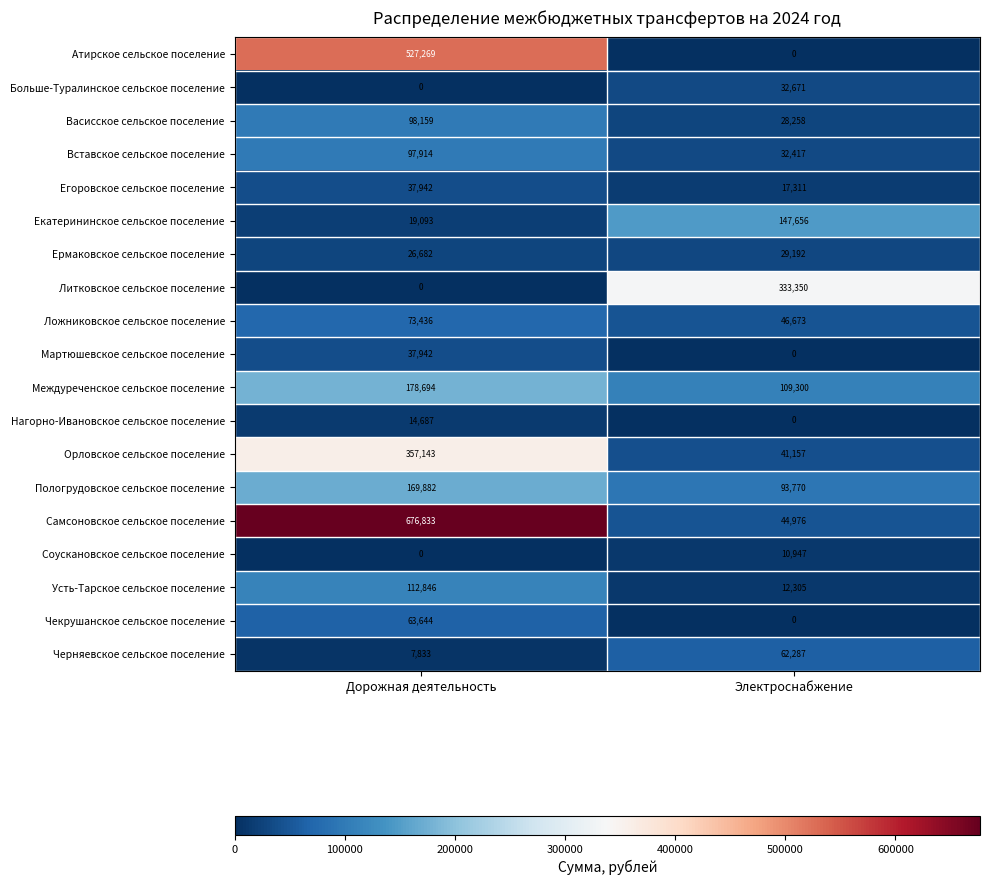

Count the number of categories in the chart.

2